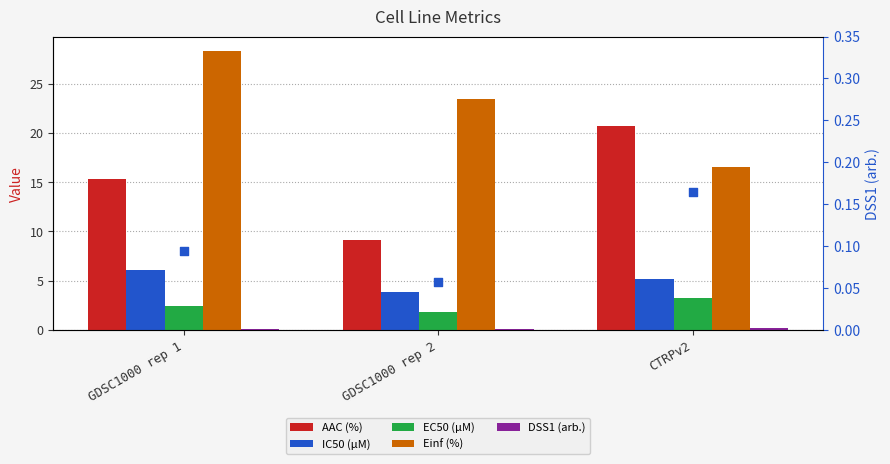

At how many categories does at least one series exceed 3?

3